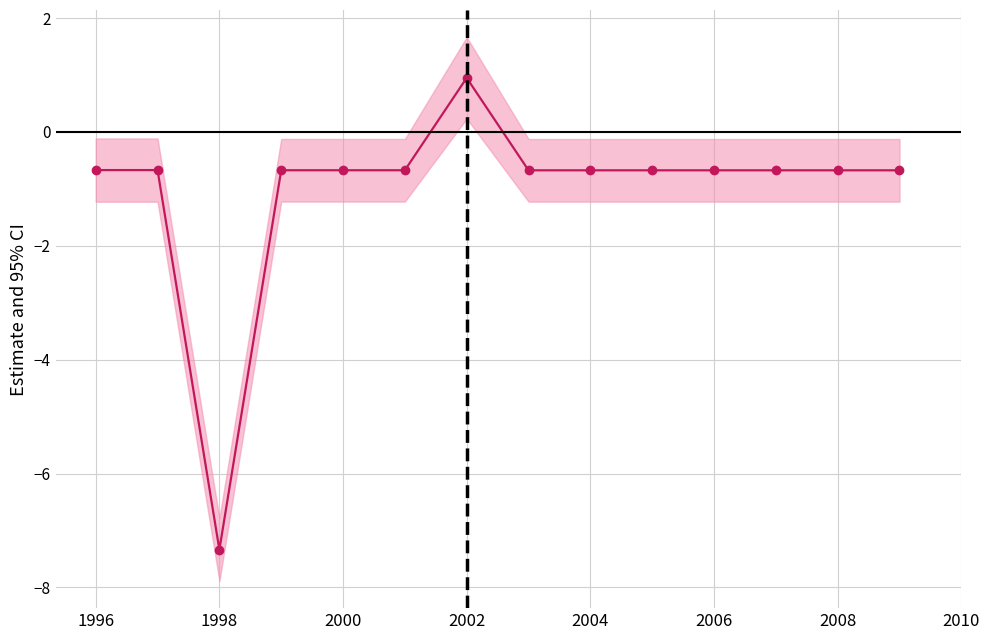

Which has a higher value, 2006 or 10?

2006